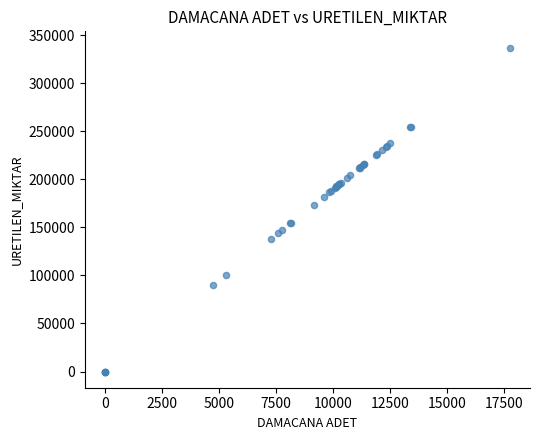

What Y value in the scatter plot is closest to 168492?

173622